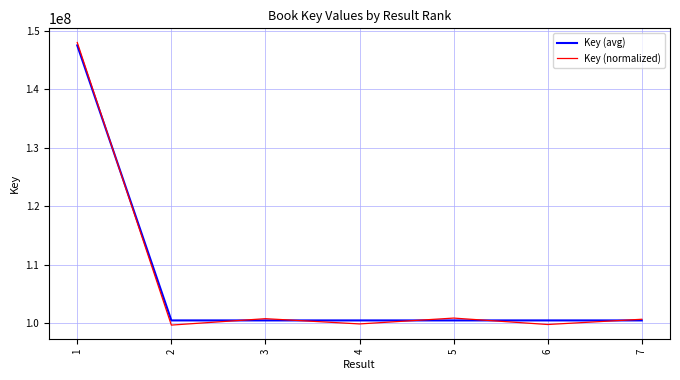

How many lines are shown in the chart?

2